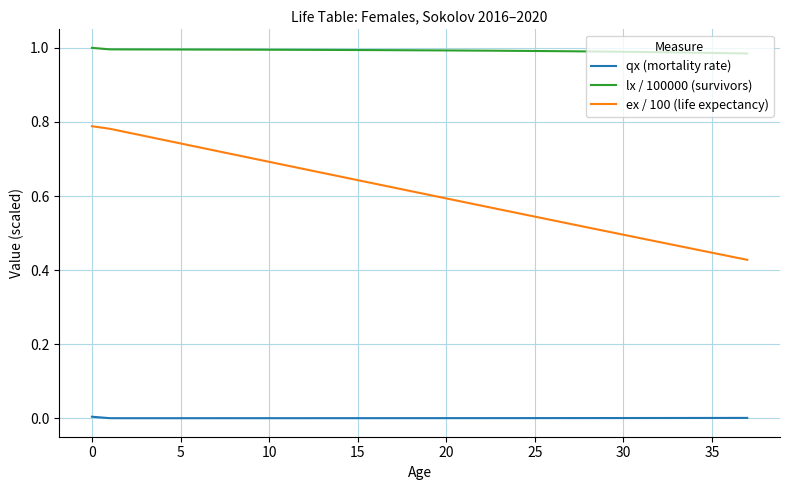

Which series has the largest total across all categories?

lx / 100000 (survivors)